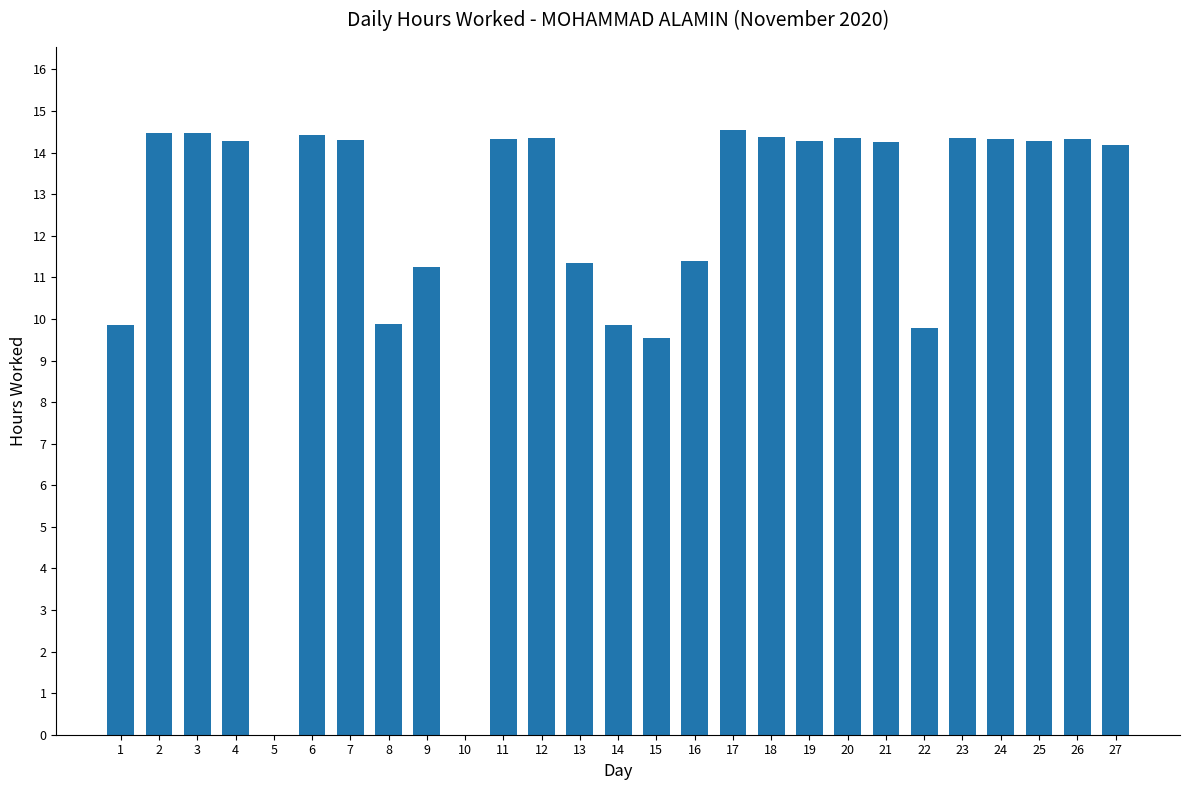

What is the ratio of the value at 3 to the value at 24?

1.0